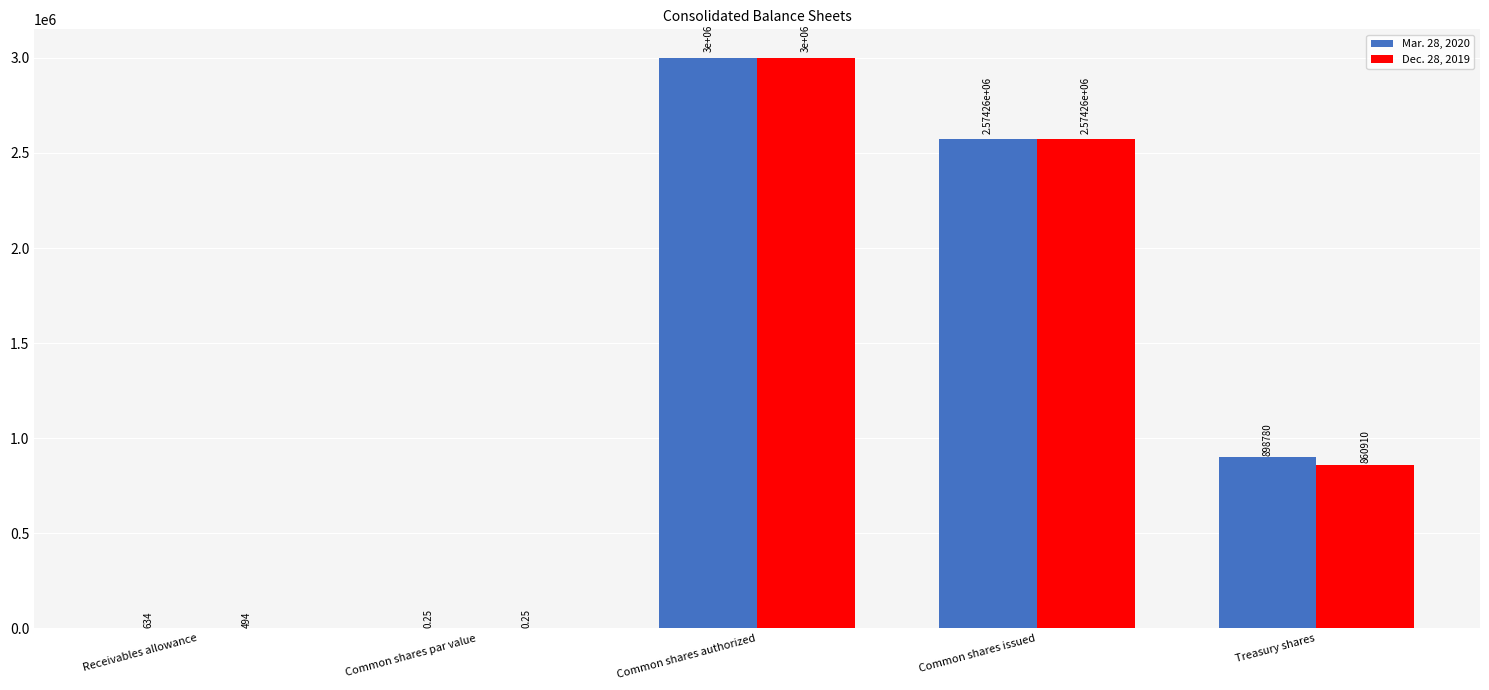

What is the sum of the Mar. 28, 2020 values at Common shares authorized and Treasury shares?

3898780.0